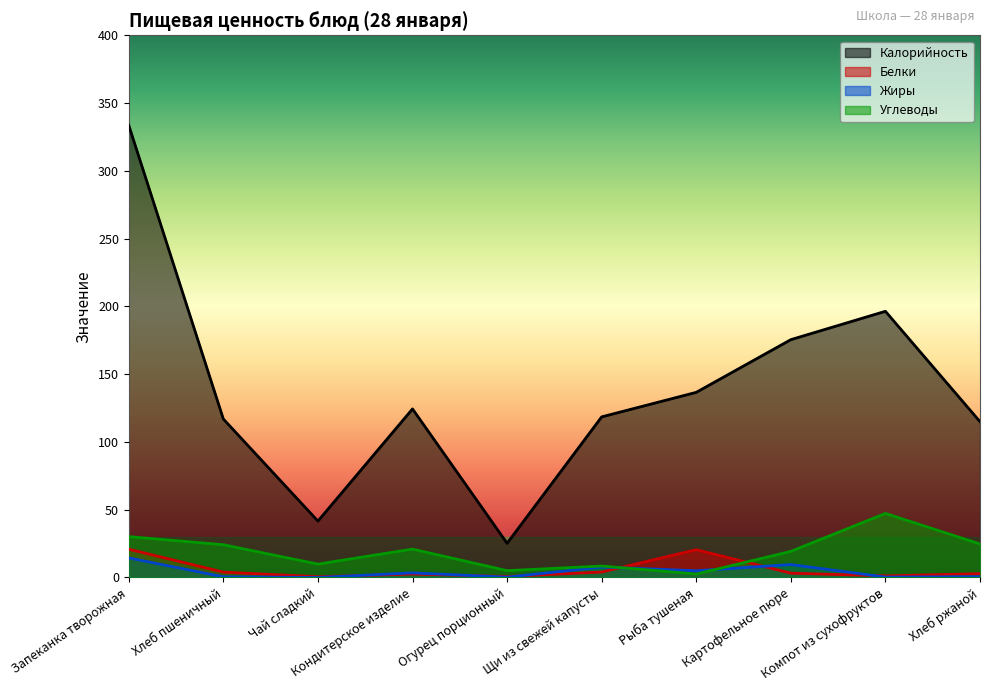

Reading left to right, list all the values displayed in this chart.

Калорийность: Запеканка творожная=333.6	Хлеб пшеничный=116.9	Чай сладкий=41.6	Кондитерское изделие=124.3	Огурец порционный=25.2	Щи из свежей капусты=118.5	Рыба тушеная=136.6	Картофельное пюре=175.4	Компот из сухофруктов=196.4	Хлеб ржаной=115.0
Белки: Запеканка творожная=20.9	Хлеб пшеничный=4.0	Чай сладкий=0.5	Кондитерское изделие=2.5	Огурец порционный=0.7	Щи из свежей капусты=4.0	Рыба тушеная=20.5	Картофельное пюре=3.2	Компот из сухофруктов=1.2	Хлеб ржаной=2.8
Жиры: Запеканка творожная=14.4	Хлеб пшеничный=0.5	Чай сладкий=0.0	Кондитерское изделие=3.4	Огурец порционный=0.2	Щи из свежей капусты=7.7	Рыба тушеная=5.0	Картофельное пюре=9.5	Компот из сухофруктов=0.3	Хлеб ржаной=0.6
Углеводы: Запеканка творожная=30.1	Хлеб пшеничный=24.1	Чай сладкий=9.9	Кондитерское изделие=20.9	Огурец порционный=5.0	Щи из свежей капусты=8.4	Рыба тушеная=2.5	Картофельное пюре=19.2	Компот из сухофруктов=47.3	Хлеб ржаной=24.7